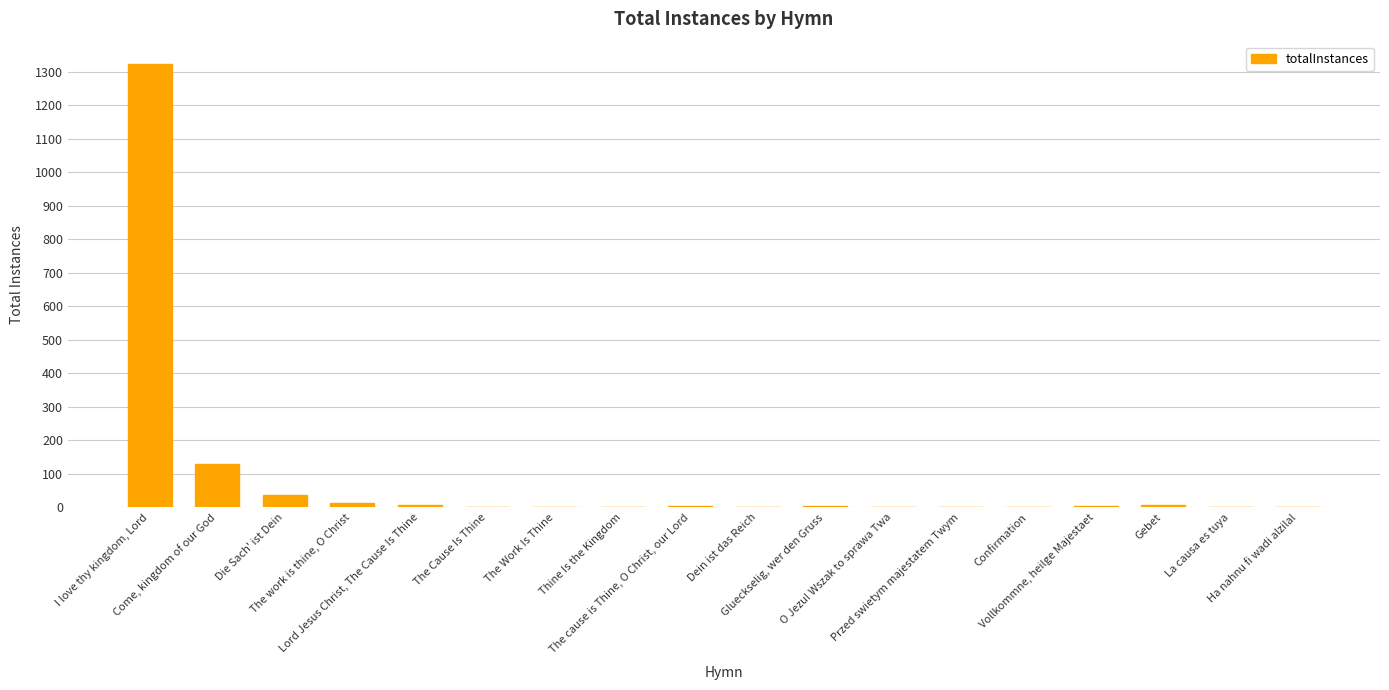

What is the average value?

86